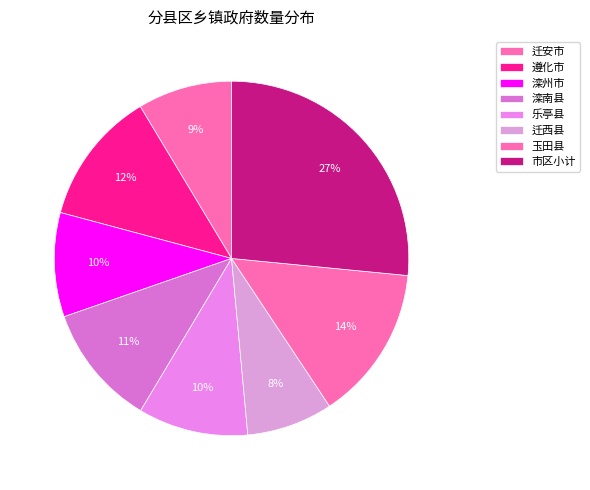

Approximately how many times larger is the value at 滦州市 compared to 遵化市?

0.8